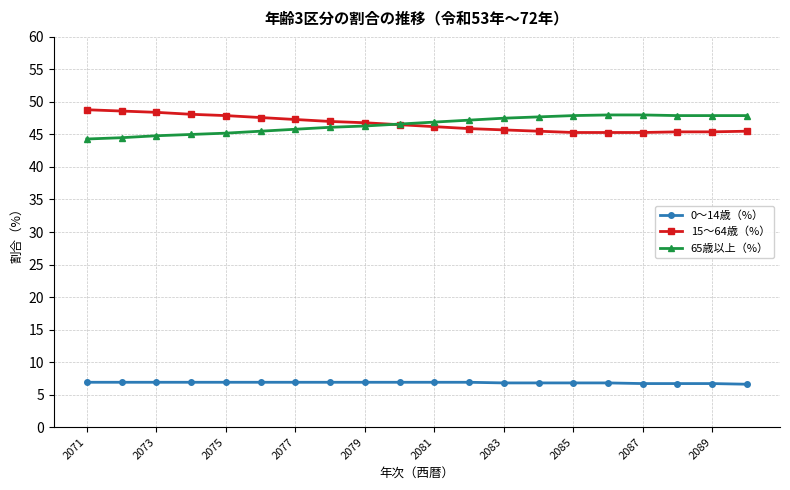

True or false: 65歳以上（%） and 0～14歳（%） intersect in this chart.

False